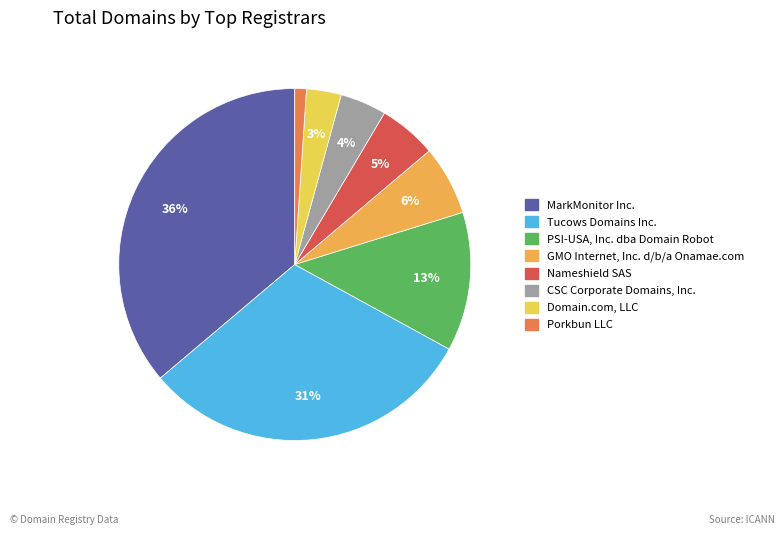

To the nearest percent, what is the difference between the Nameshield SAS and Porkbun LLC slice percentages?

4%